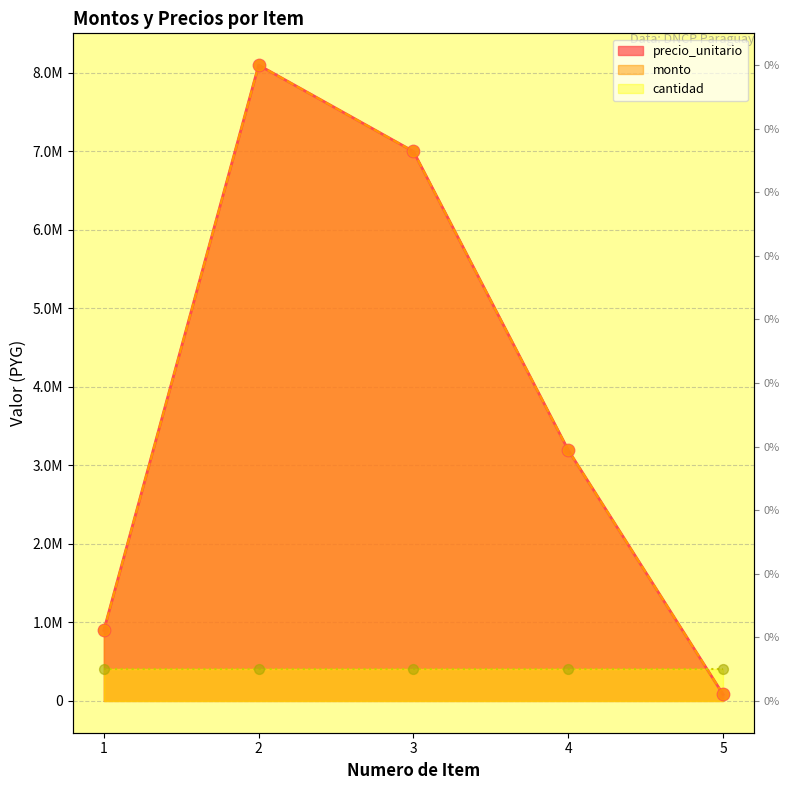

Which series has the largest Y range (max minus min)?

precio_unitario